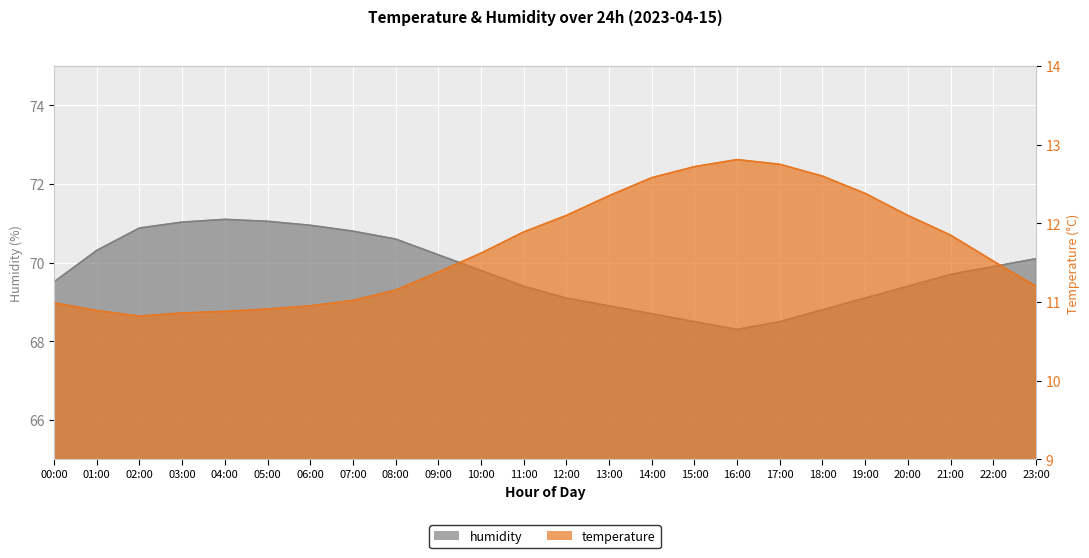

How many interior local peaks does the temperature series have?

1